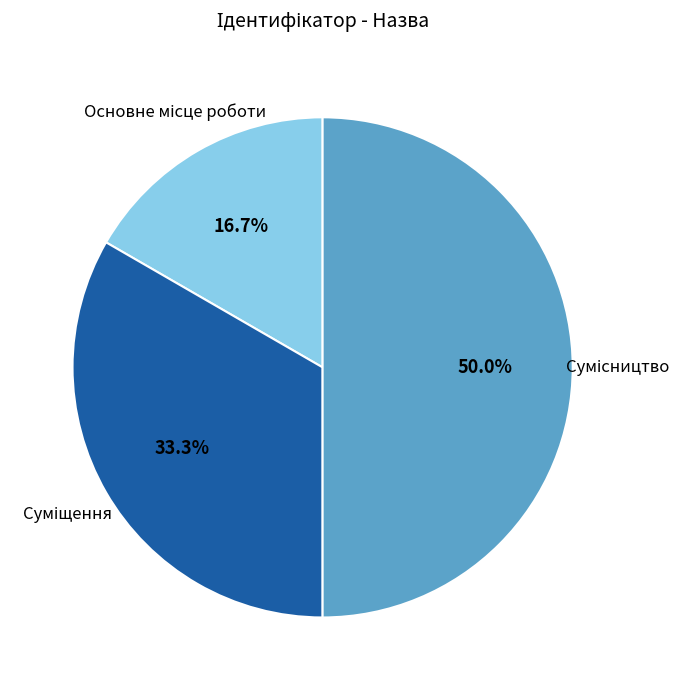

To the nearest percent, what portion does Основне місце роботи represent?

17%